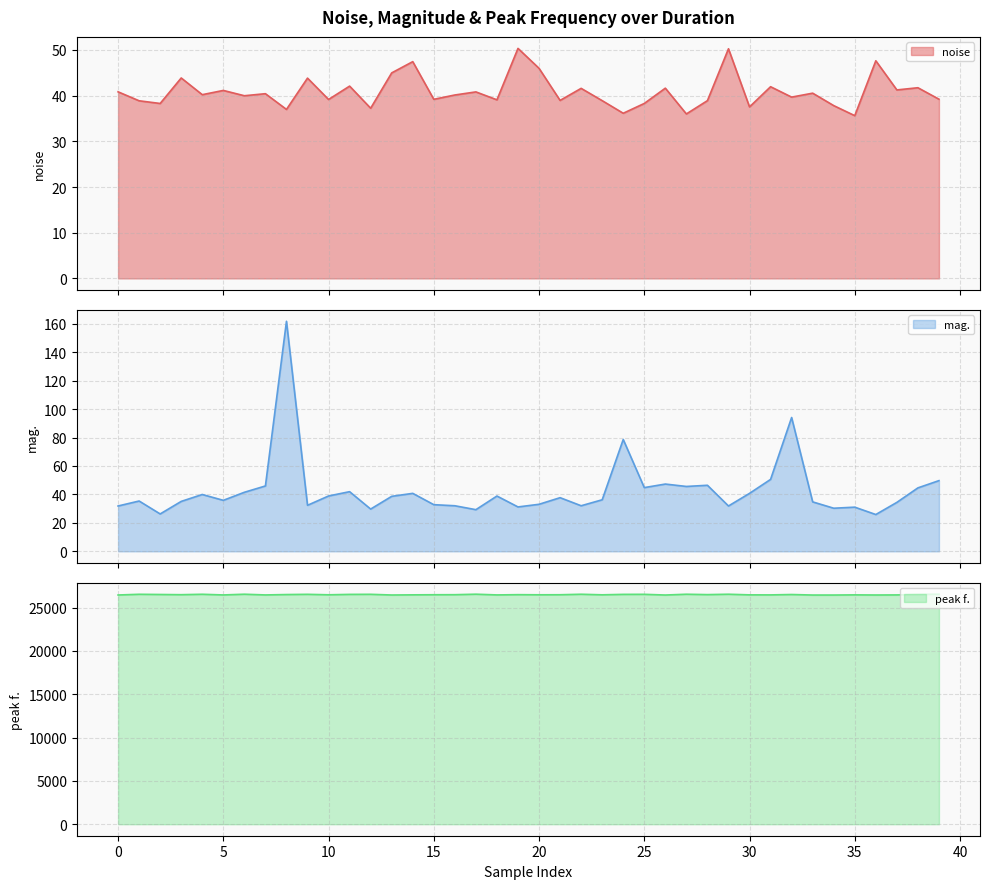

What is the highest value of the noise series?

50.3